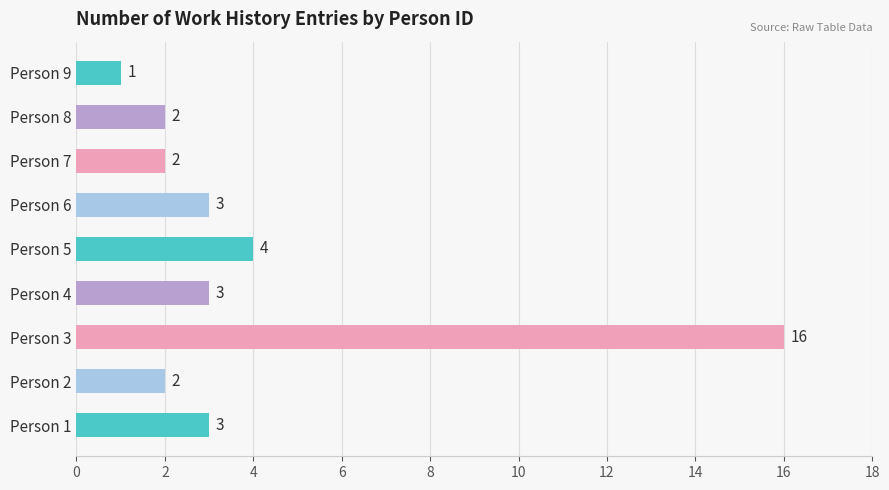

Count the number of data series in this chart.

1